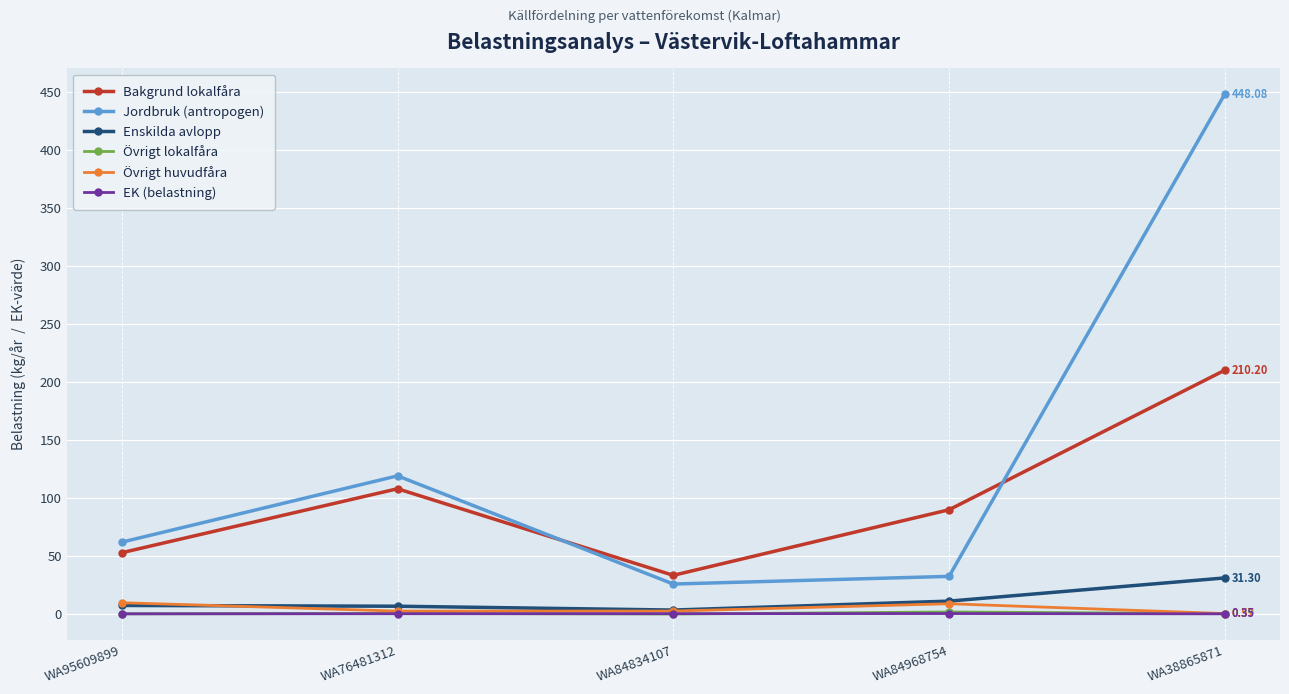

What is the label of the 1st point from the left?

WA95609899